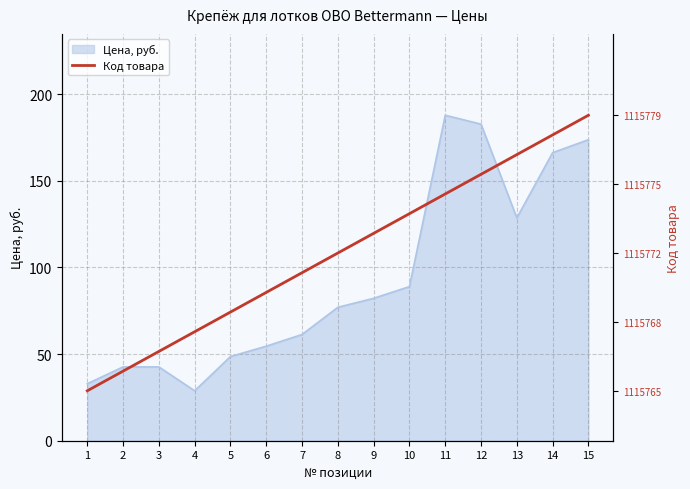

What is the lowest value of the Цена, руб. series?

28.8